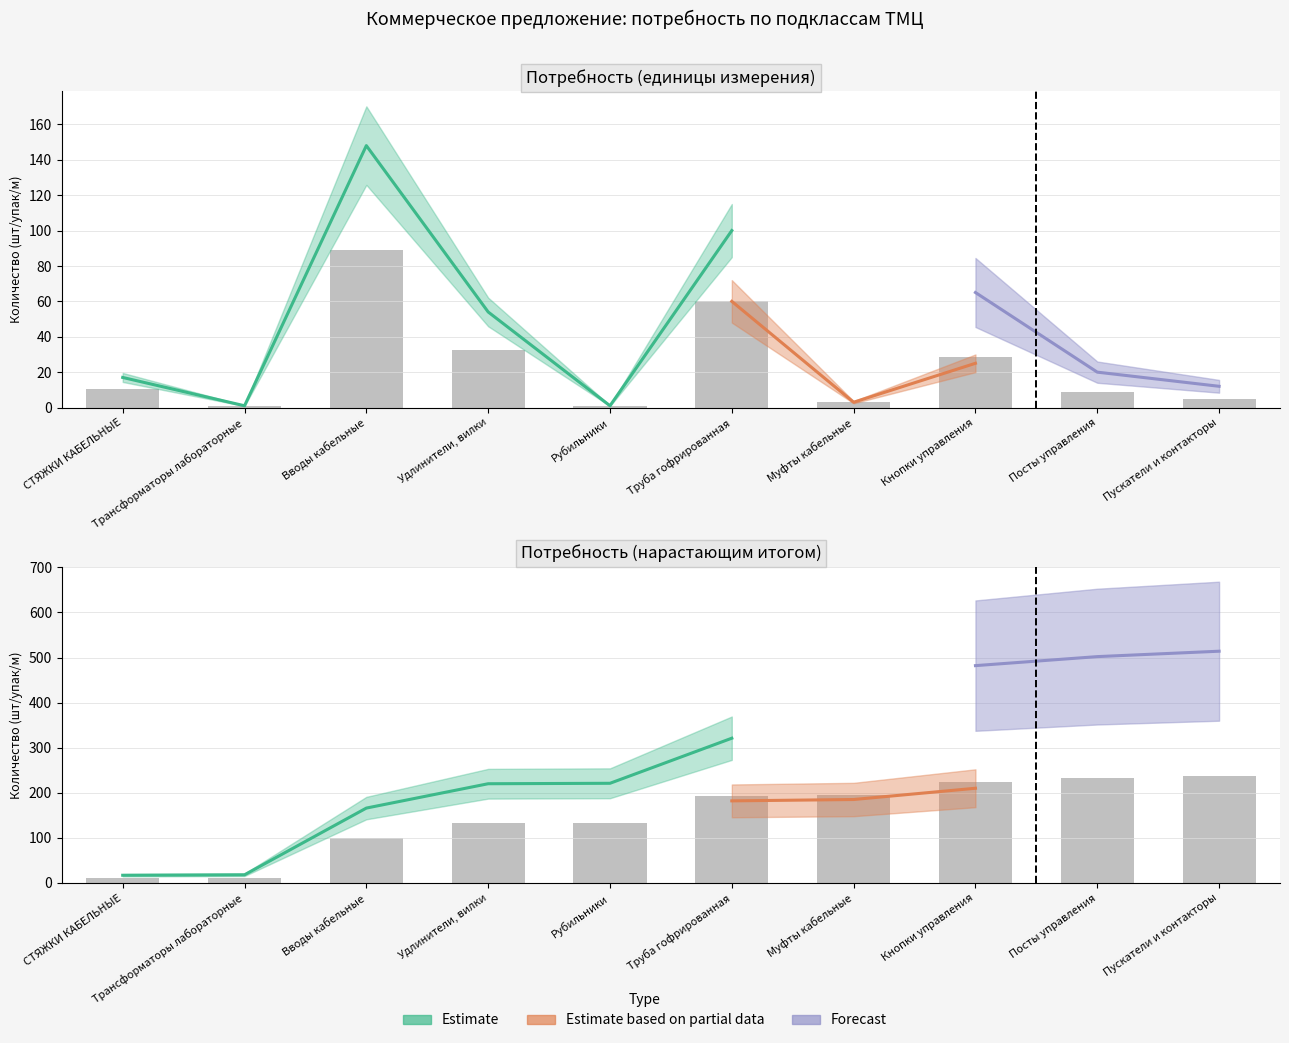

How many data points are above 10?

5